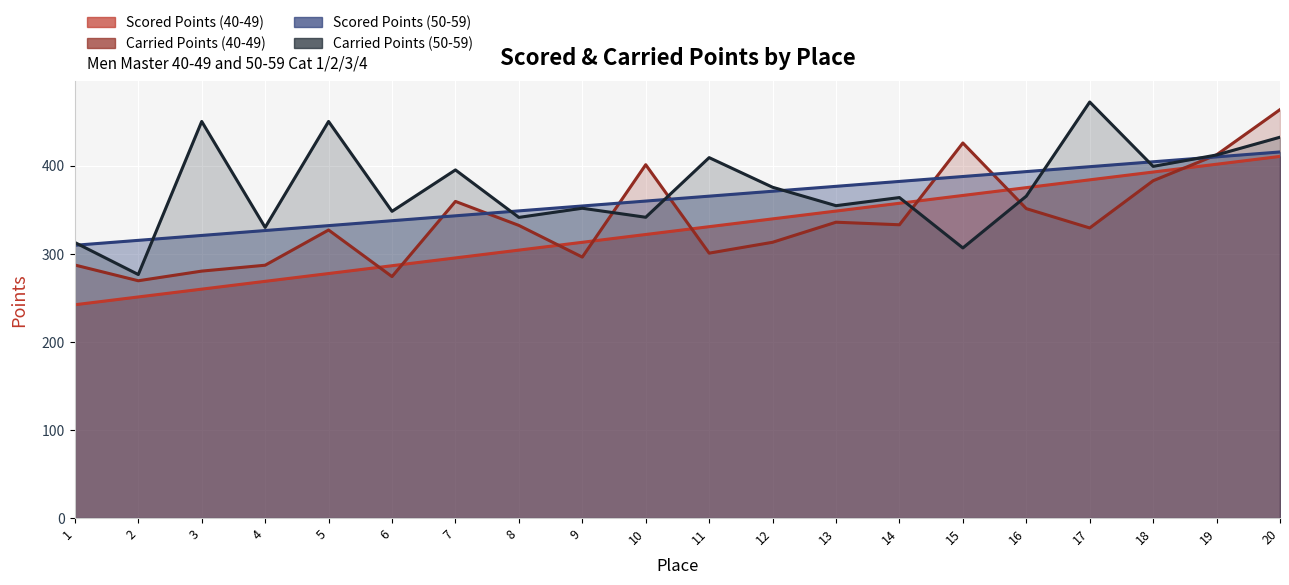

What is the approximate value of Carried Points (40-49) at 4?

286.9